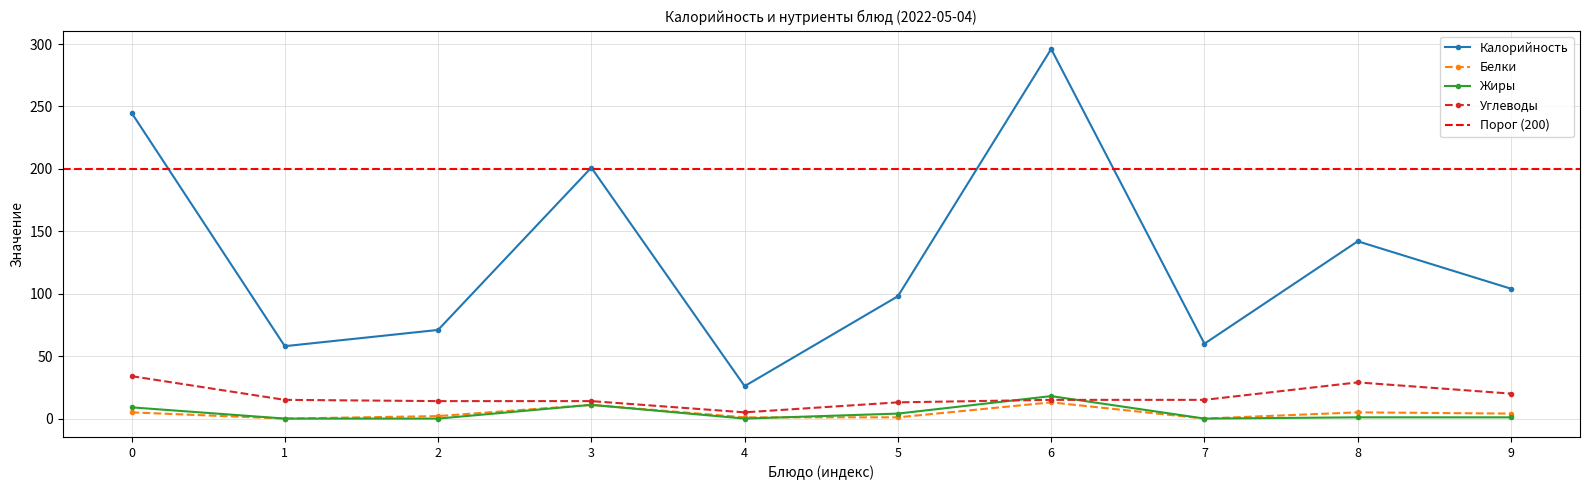

Read the Углеводы value at 7, to the nearest 10.

20